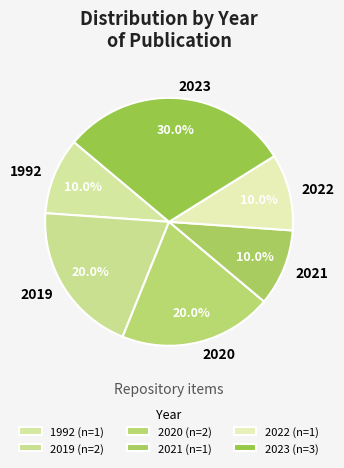

Does any single category account for the majority?

No